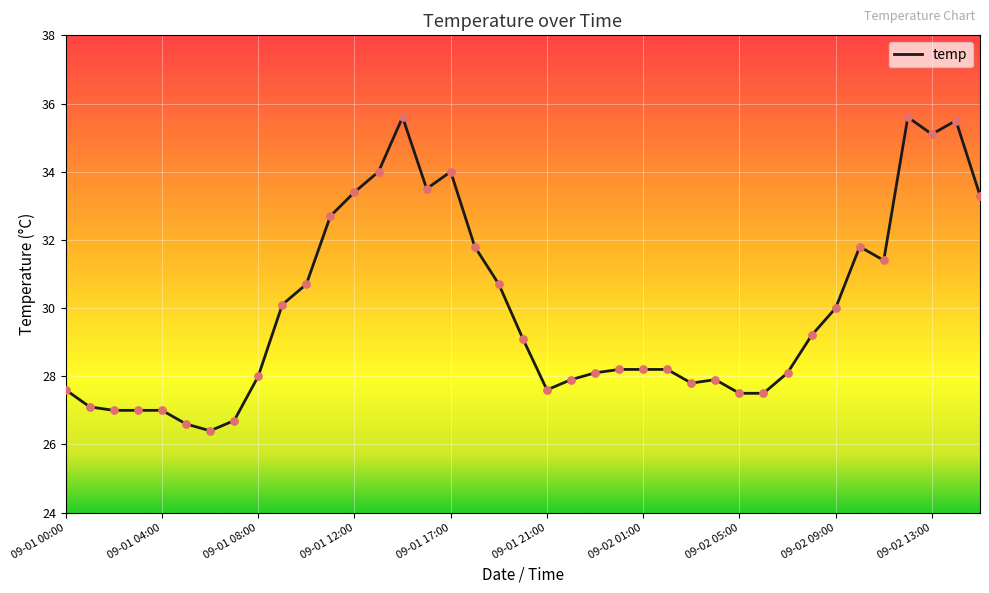

What is the maximum value shown in the chart?

35.6